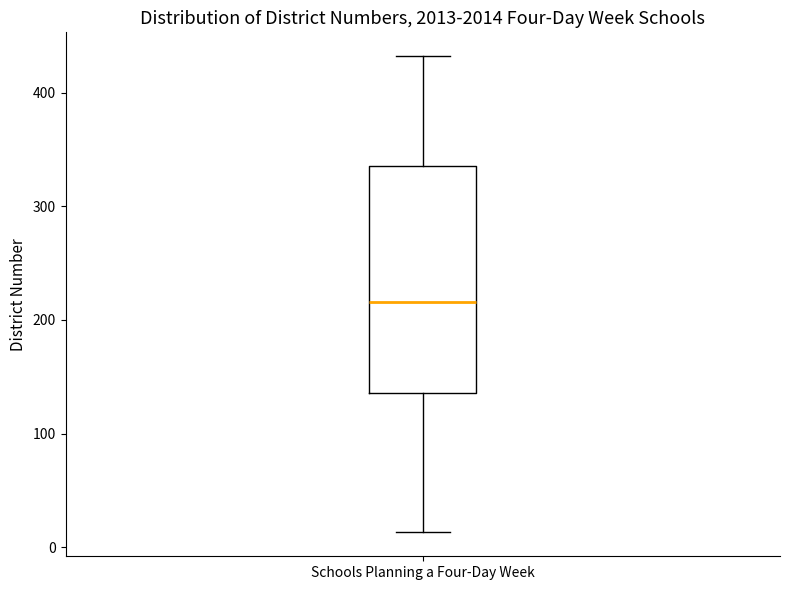

Where does the lower whisker of the box for Schools Planning a Four-Day Week end on the y-axis? The values are not printed on the chart, so give them approximately, as read against the axis.

10